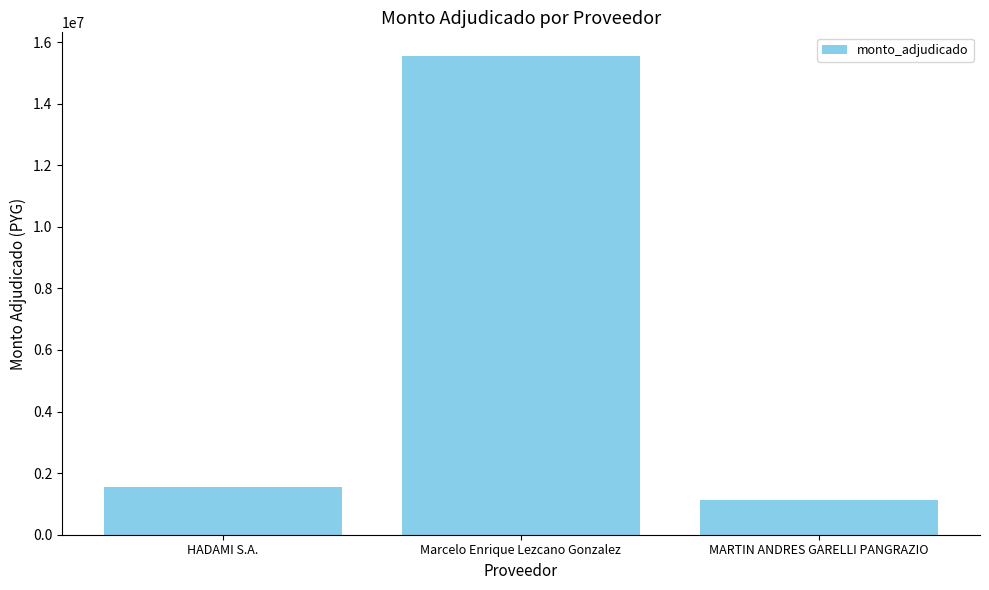

What is the value of the 1st bar from the left?

1553970